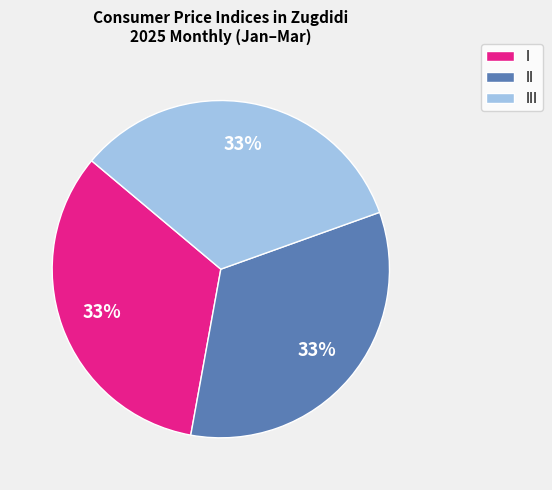

To the nearest percent, what is the average slice percentage?

33%